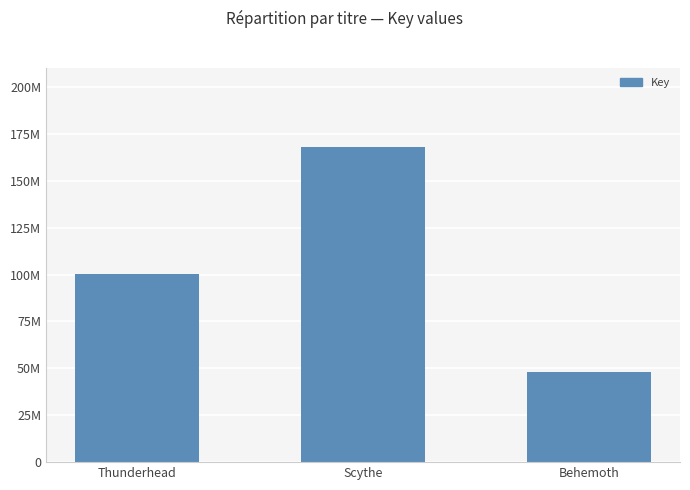

Are the bars horizontal?

No